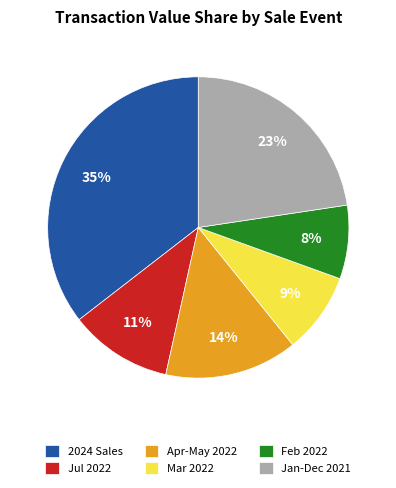

To the nearest percent, what percentage of the pie is Jan-Dec 2021?

23%